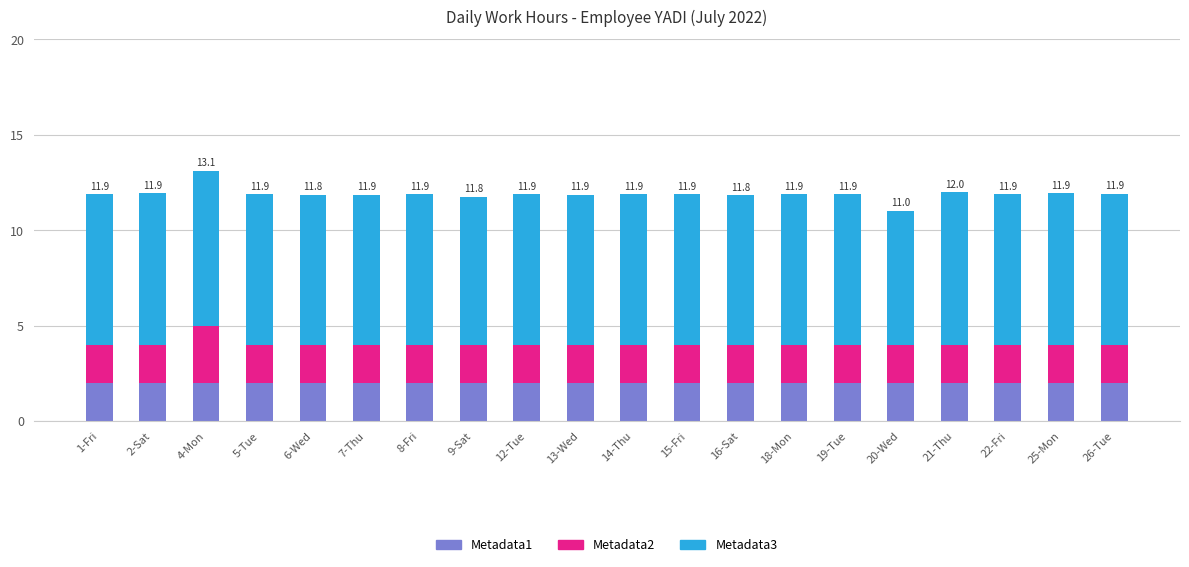

How many bars are there in total?

20